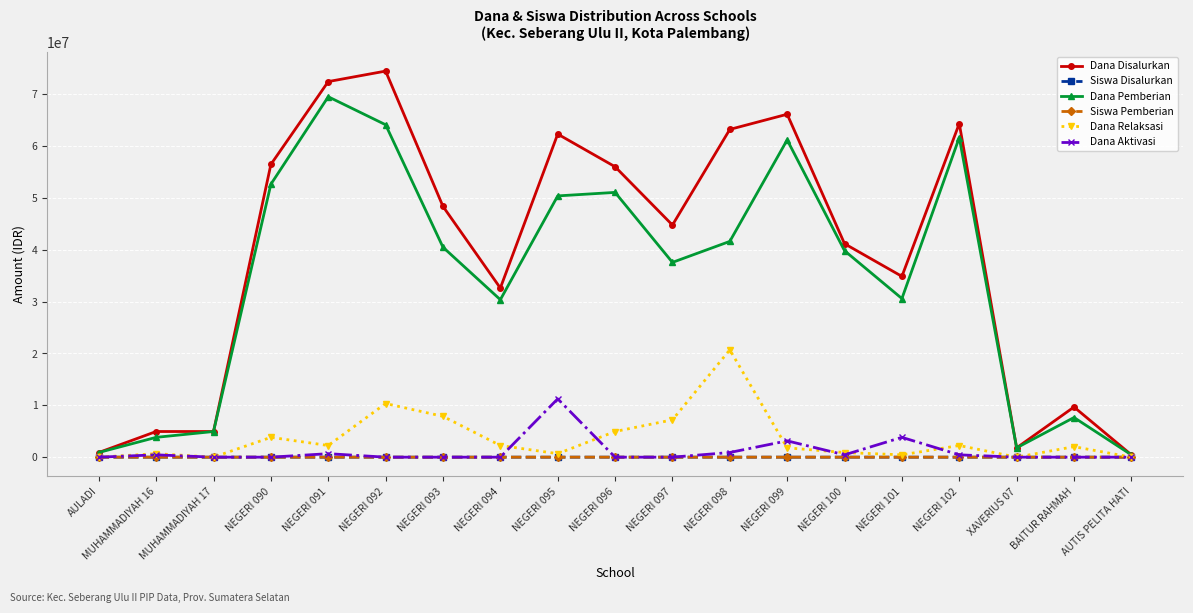

Which category has the highest value in the Dana Pemberian series?

NEGERI 091